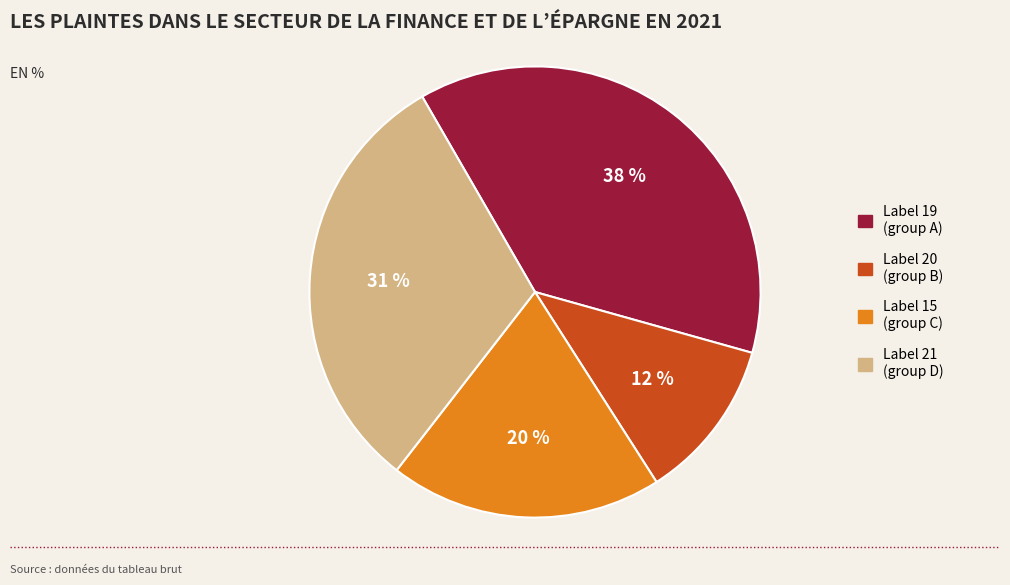

To the nearest percent, what is the difference between the largest and smallest slice percentages?

26%